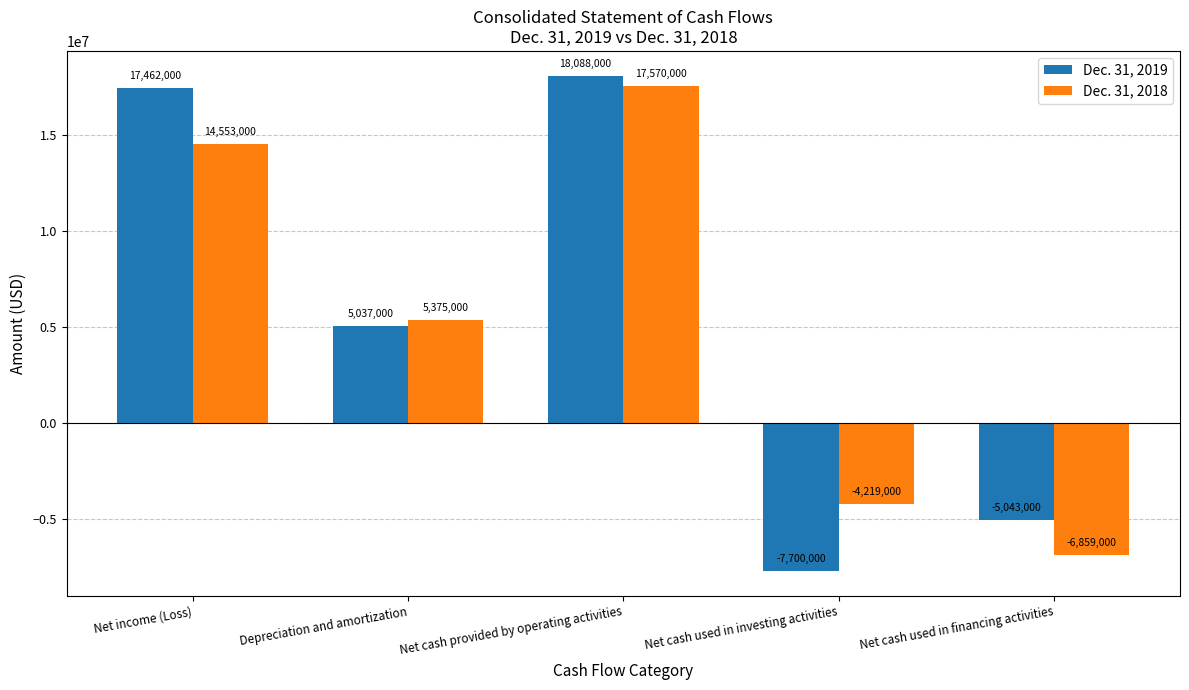

How many series are shown in this chart?

2